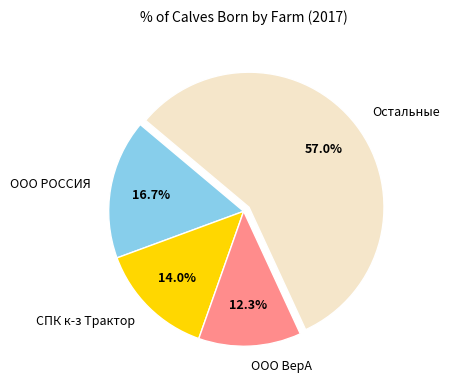

Is it true that ООО ВерА is 12% of the pie?

True